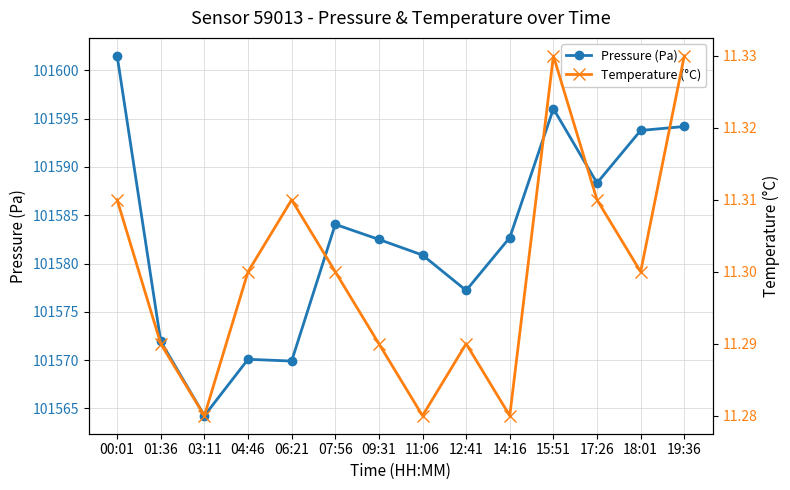

The Temperature (°C) series shows 11.3 at 04:46. True or false?

True